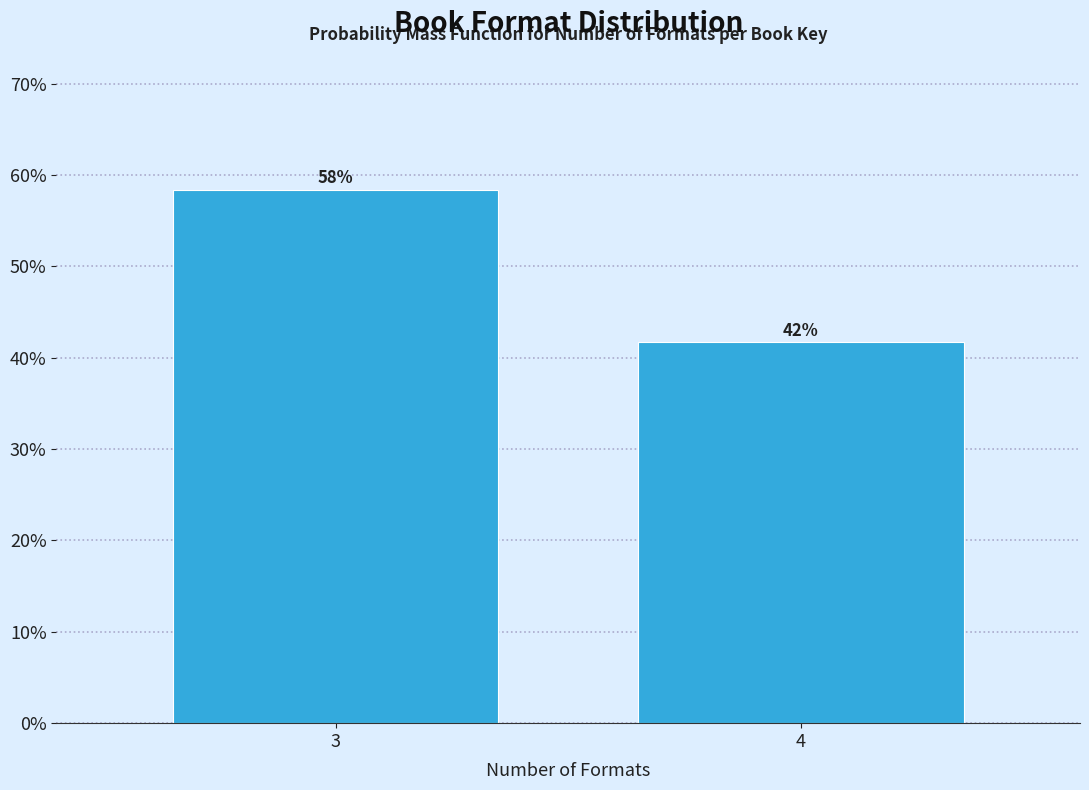

How many bars are there in total?

2